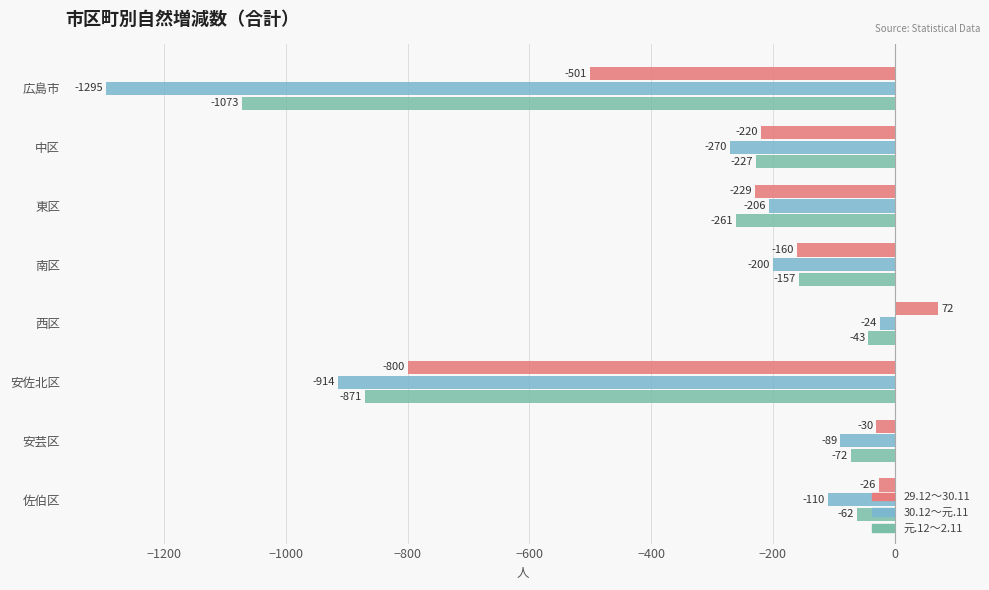

How many values in 29.12～30.11 are above zero?

1